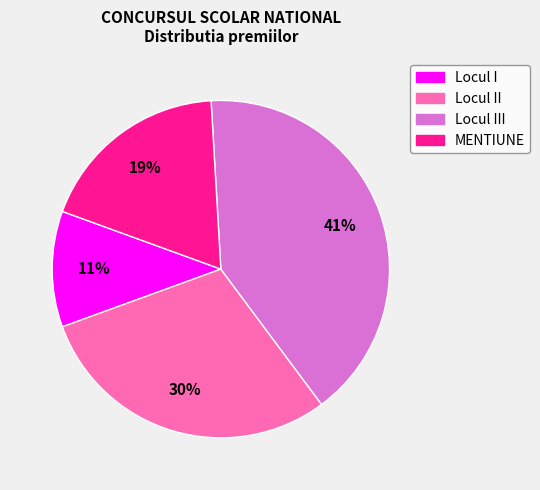

To the nearest percent, what is the average slice percentage?

25%